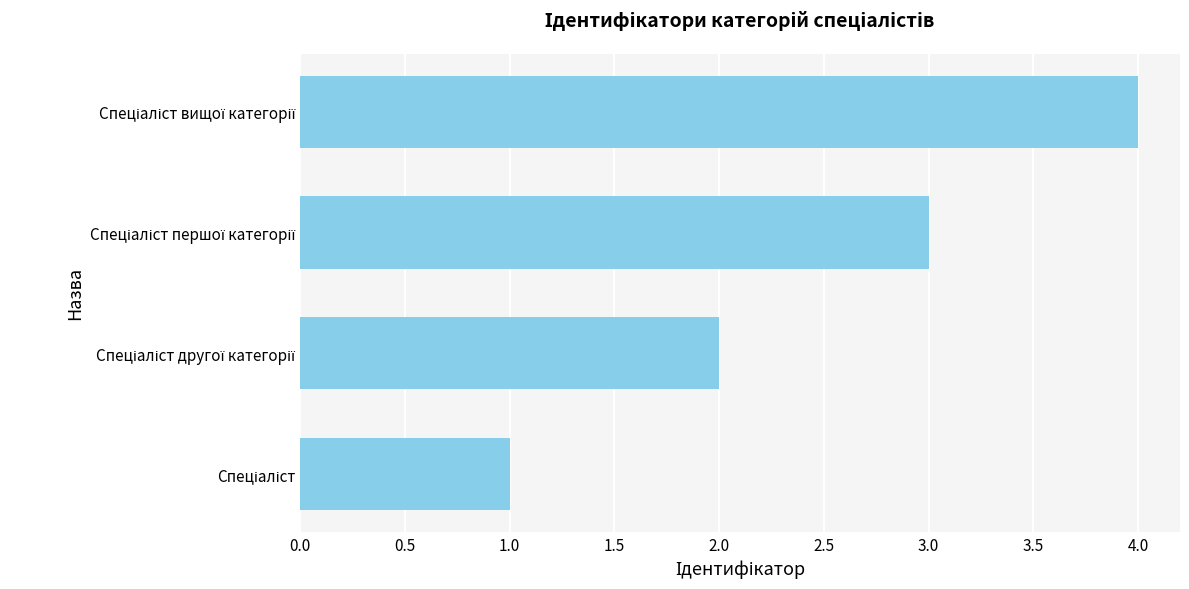

What is the maximum value shown in the chart?

4